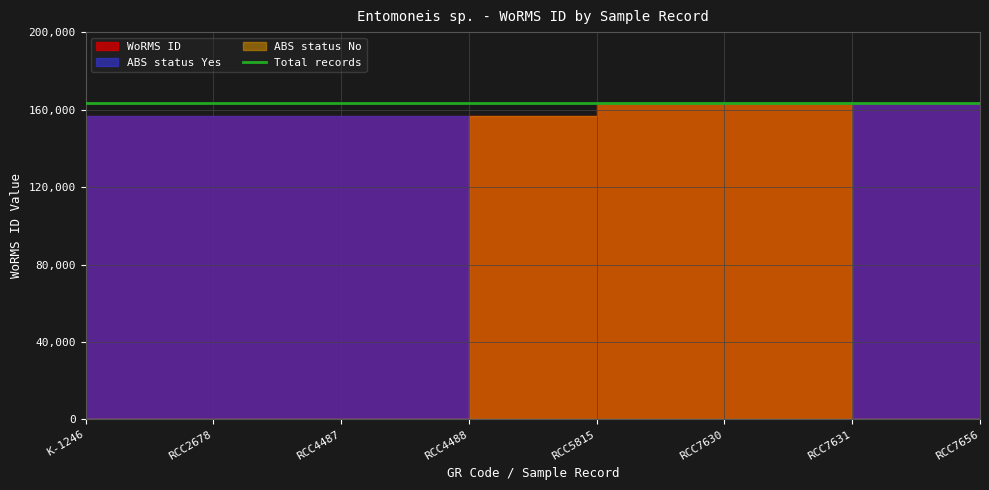

The value of ABS status No at RCC4487 is 0. True or false?

True